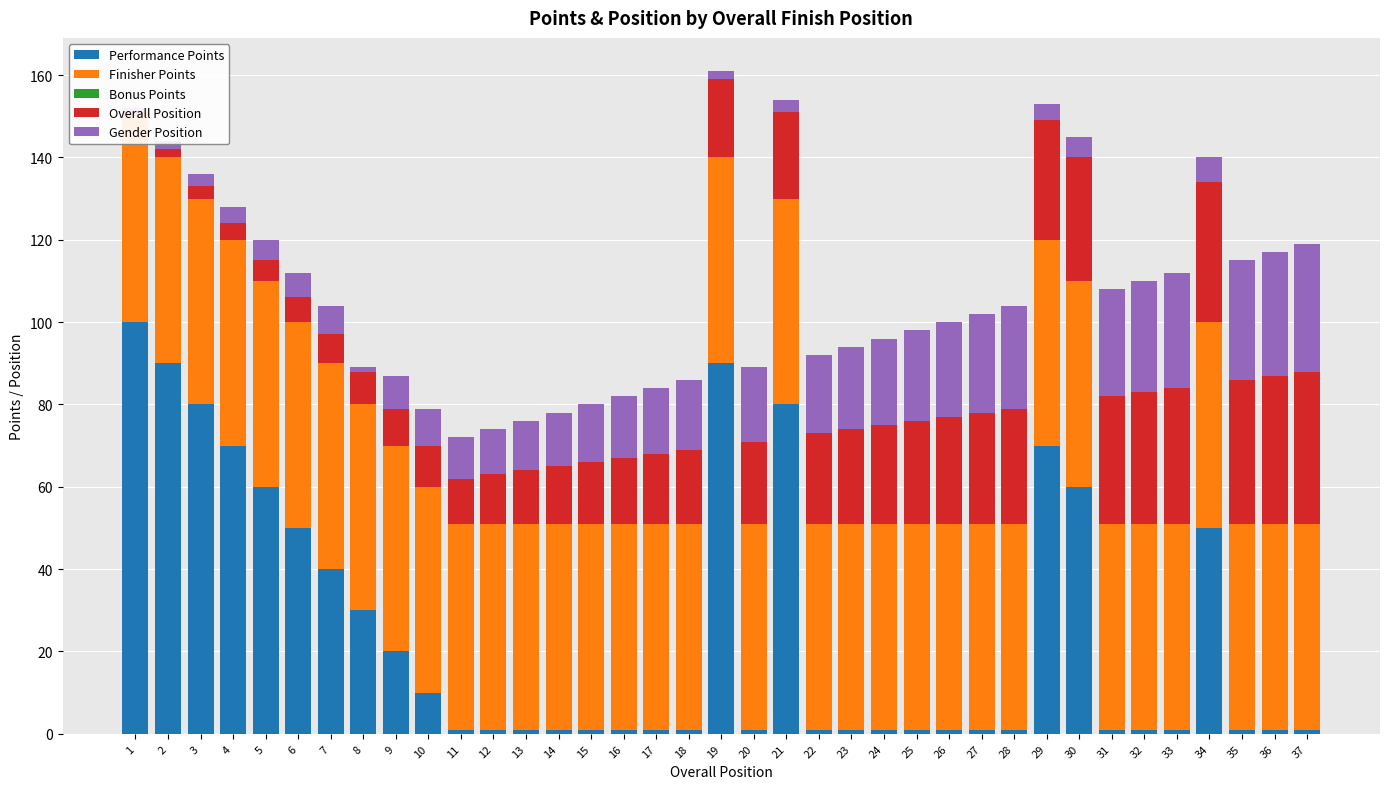

Between 14 and 32, which series saw the biggest shift?

Overall Position